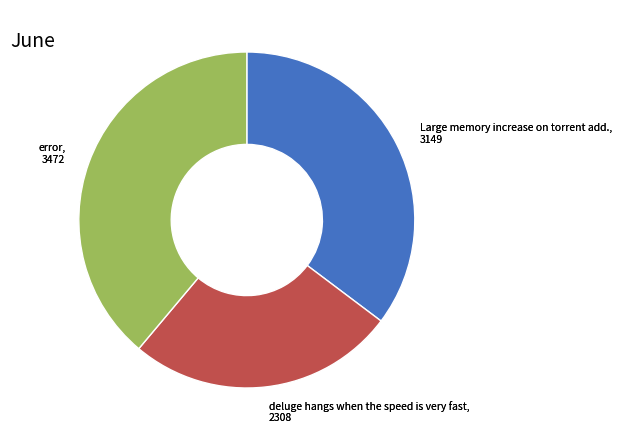

True or false: deluge hangs when the speed is very fast, 2308 accounts for 20% of the total.

False